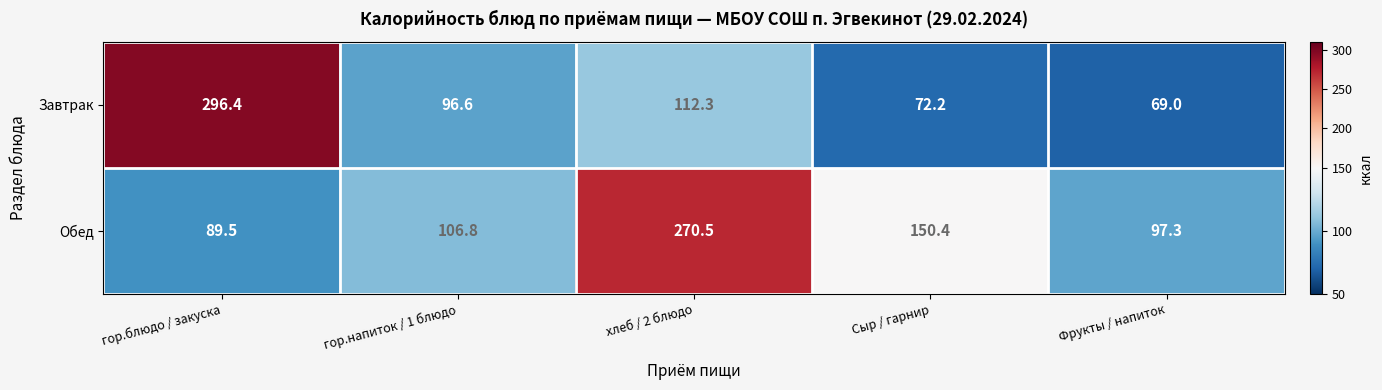

Count the number of categories in the chart.

5